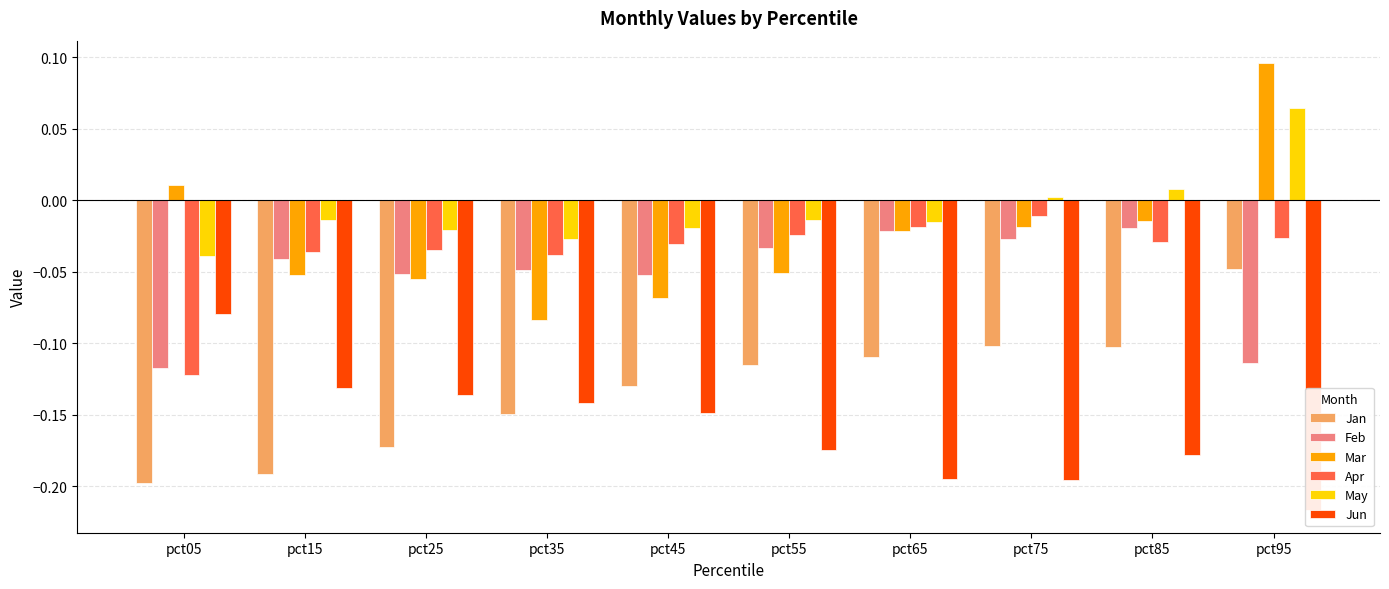

At how many categories does at least one series exceed 0?

4